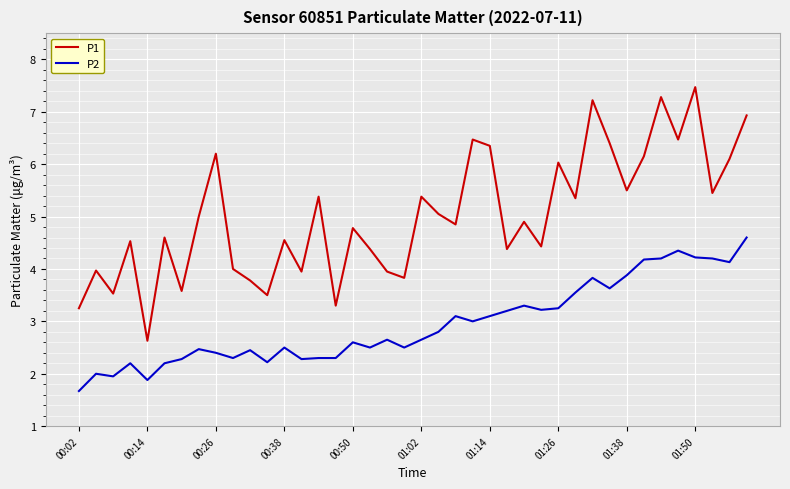

List the series in order of their peak value, lowest first.

P2, P1